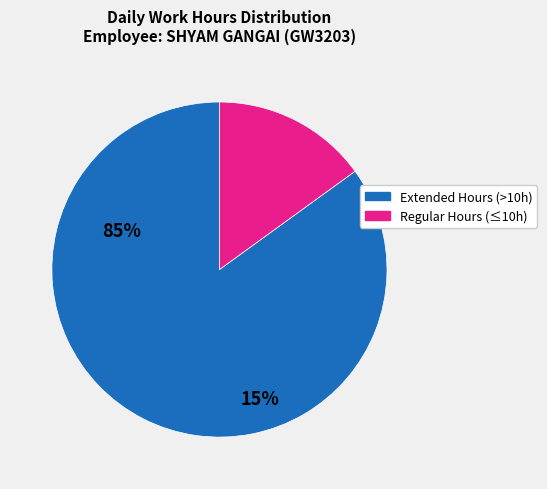

Is there any slice that represents more than half of the pie?

Yes